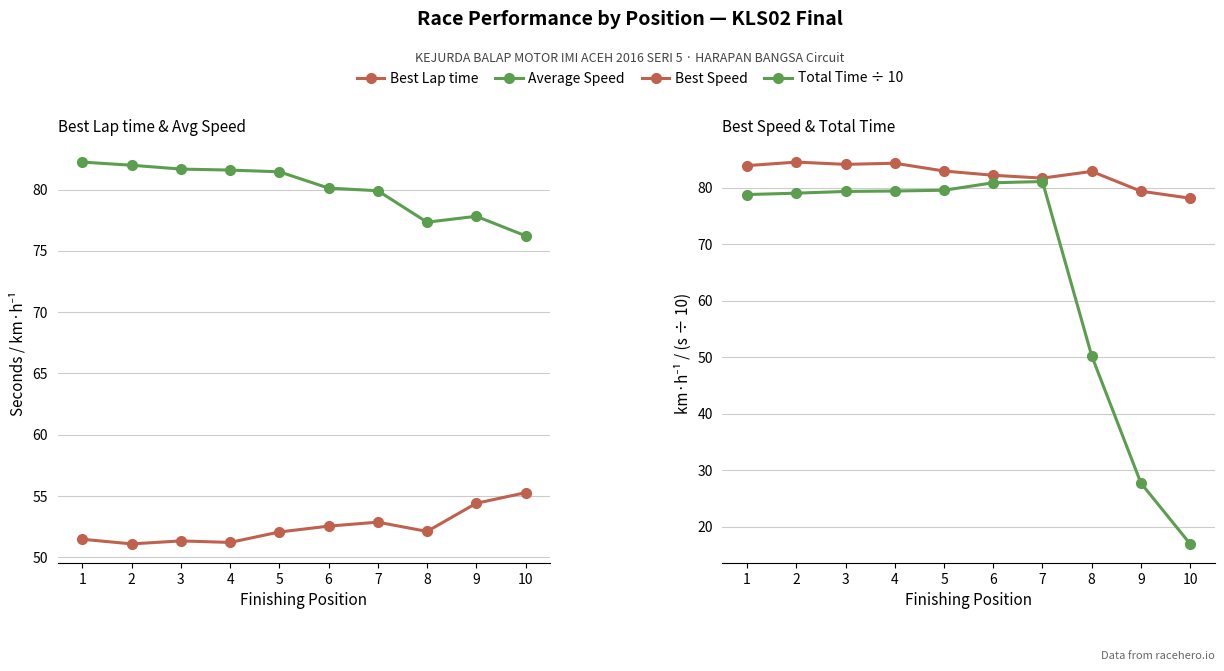

What is the sum of the Average Speed values at 5 and 9?

159.3